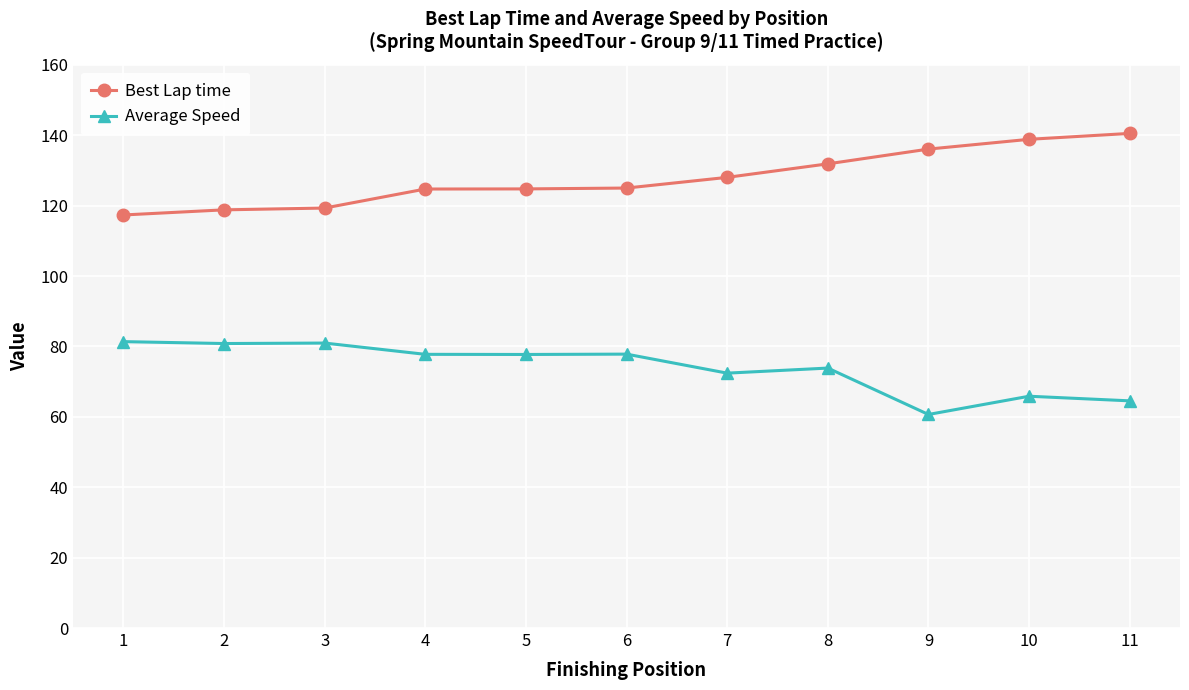

List the series in order of their peak value, highest first.

Best Lap time, Average Speed